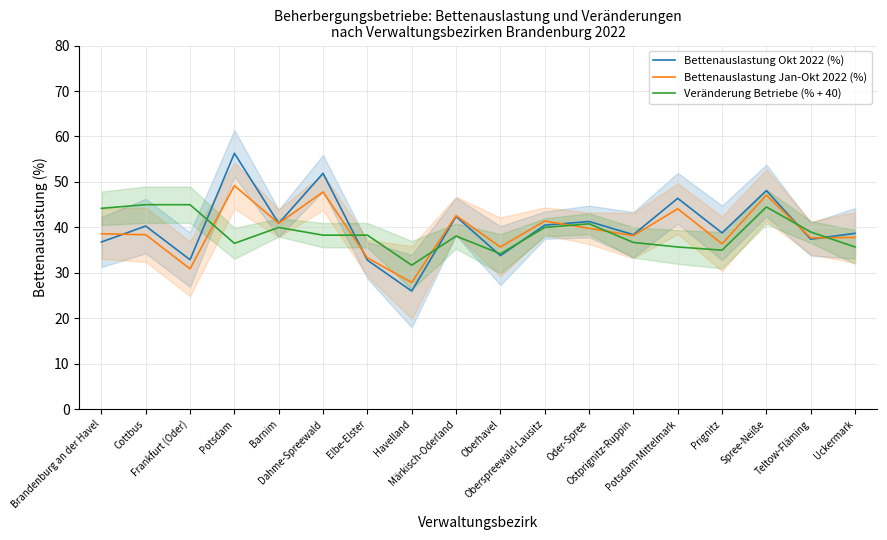

Reading right to left, what are all the values shown in this chart?

Bettenauslastung Okt 2022 (%): 38.7	37.4	48.1	38.8	46.4	38.4	41.3	40.5	33.8	42.4	26.0	32.8	51.9	40.9	56.3	32.9	40.3	36.8
Bettenauslastung Jan-Okt 2022 (%): 37.8	37.7	47.1	36.4	44.1	38.2	39.8	41.4	35.7	42.6	27.9	33.3	47.8	40.9	49.2	30.9	38.4	38.6
Veränderung Betriebe (% + 40): 35.7	39.0	44.5	35.0	35.7	36.7	40.8	40.0	34.2	38.1	31.7	38.3	38.3	40.0	36.5	45.0	45.0	44.2